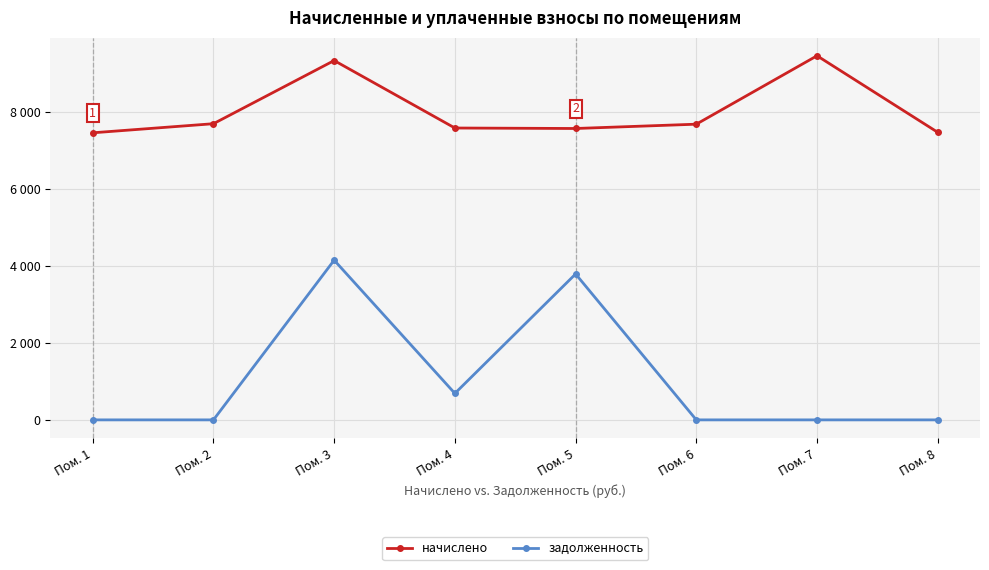

List the labels in order of задолженность value, largest first.

Пом. 3, Пом. 5, Пом. 4, Пом. 1, Пом. 2, Пом. 6, Пом. 7, Пом. 8